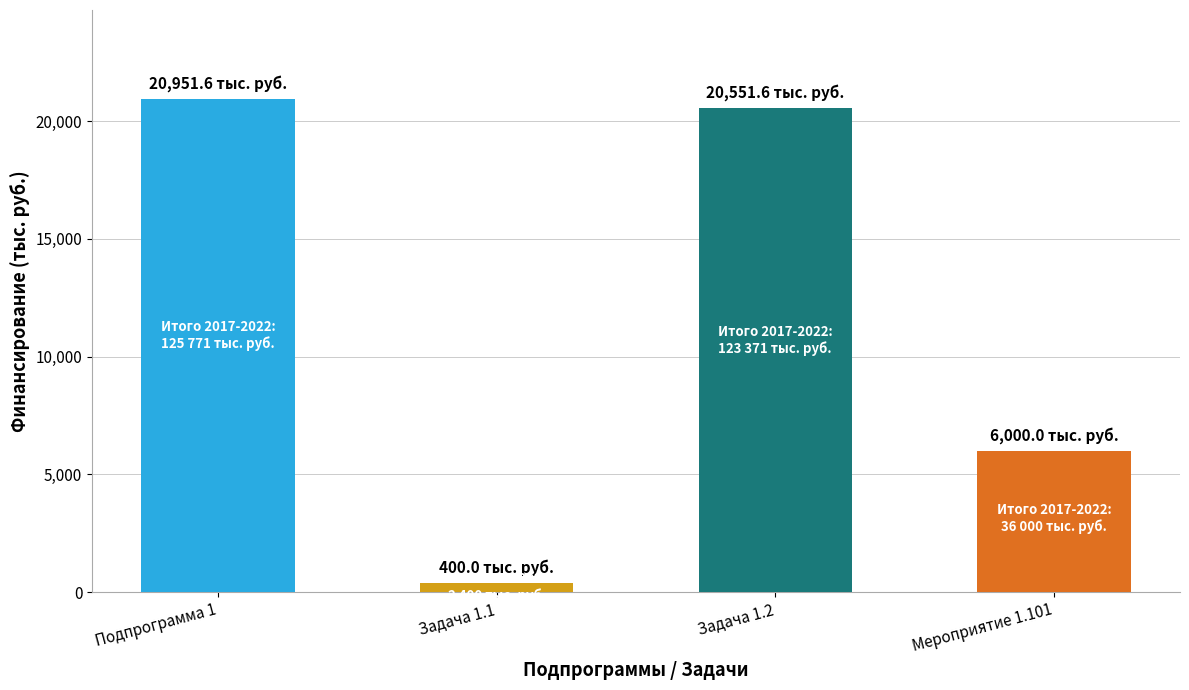

At which label does 2017 reach its minimum?

Задача 1.1